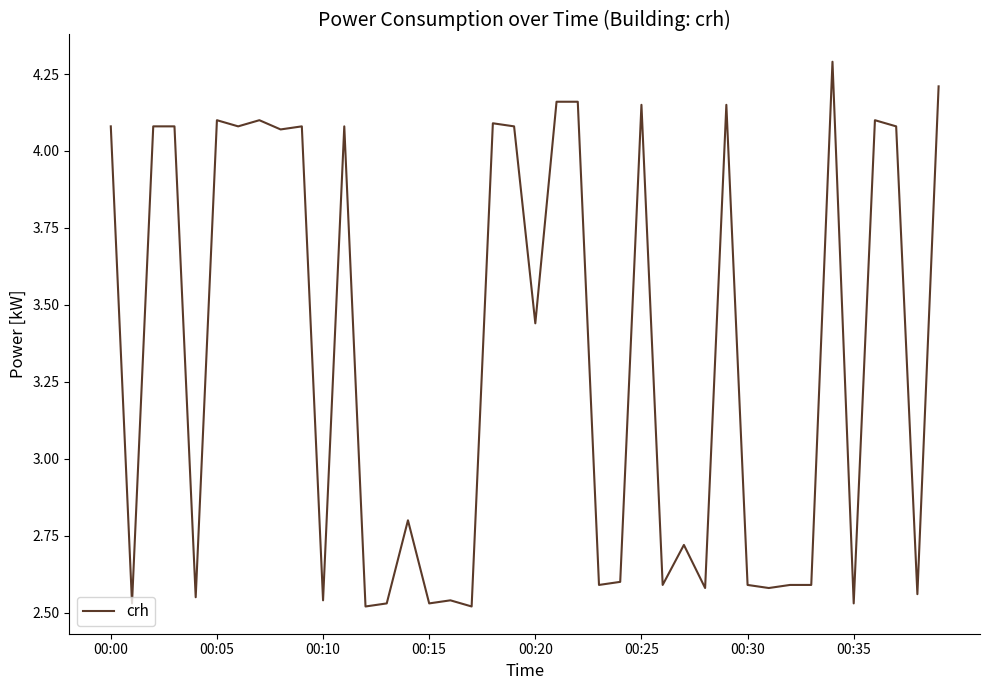

What is the maximum value shown in the chart?

4.3